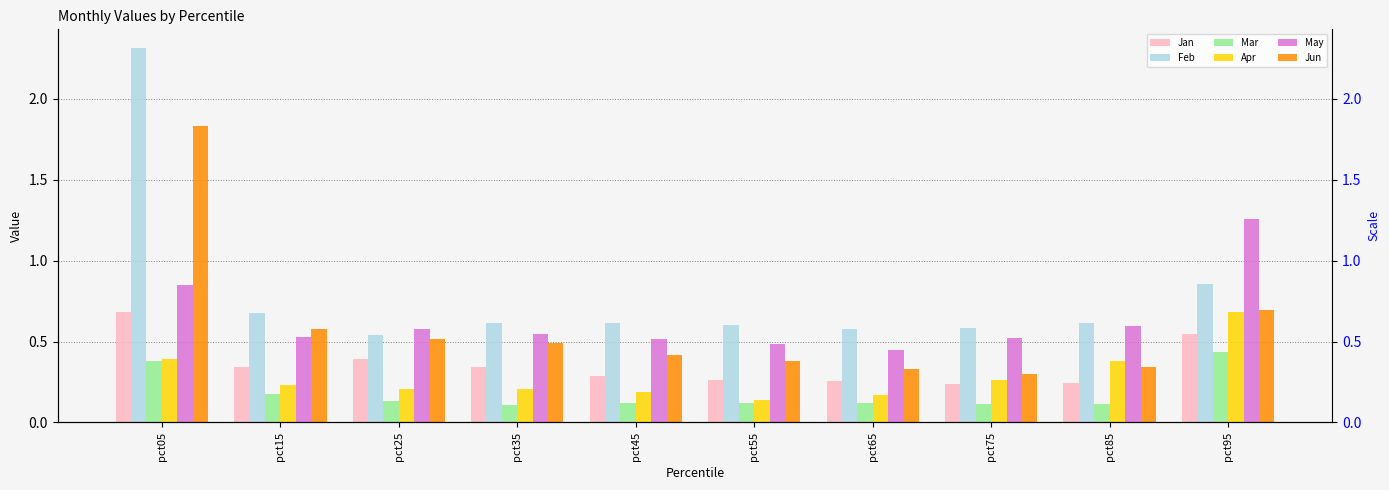

What is the highest value of the Feb series?

2.3